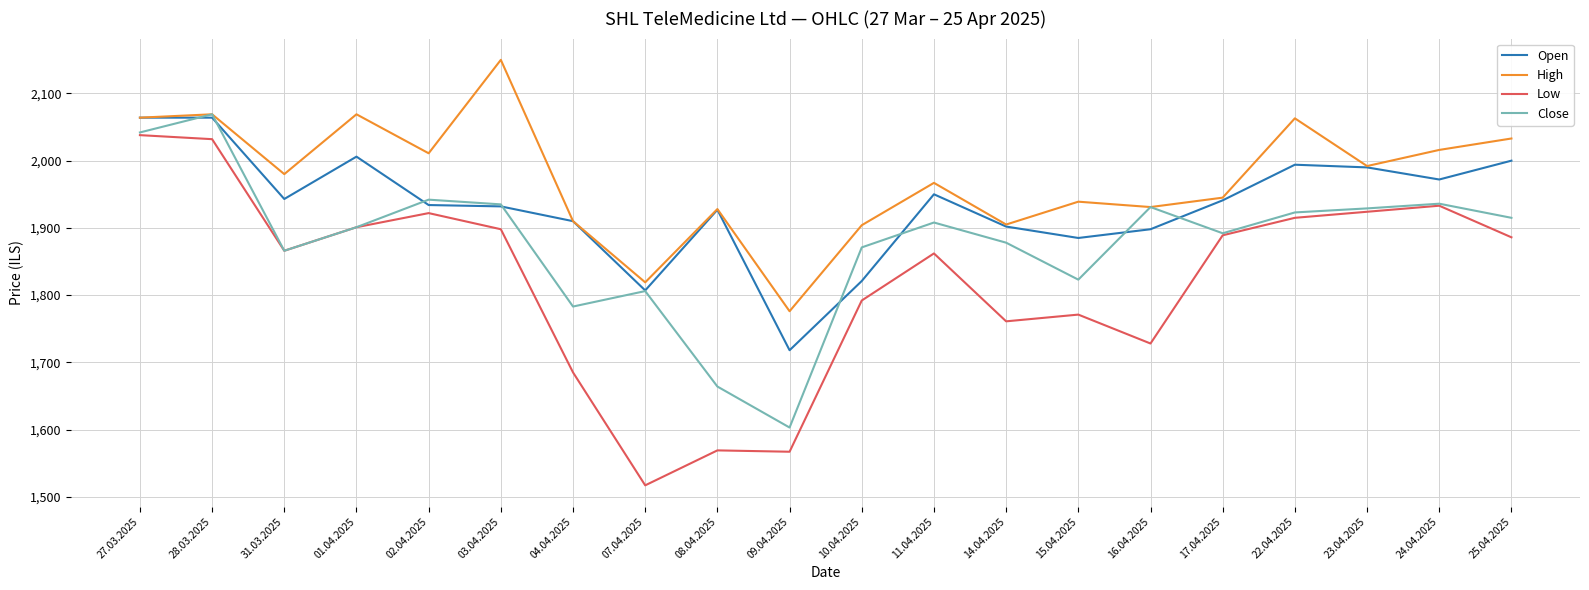

What is the difference between the highest and lowest values at 25.04.2025?

147